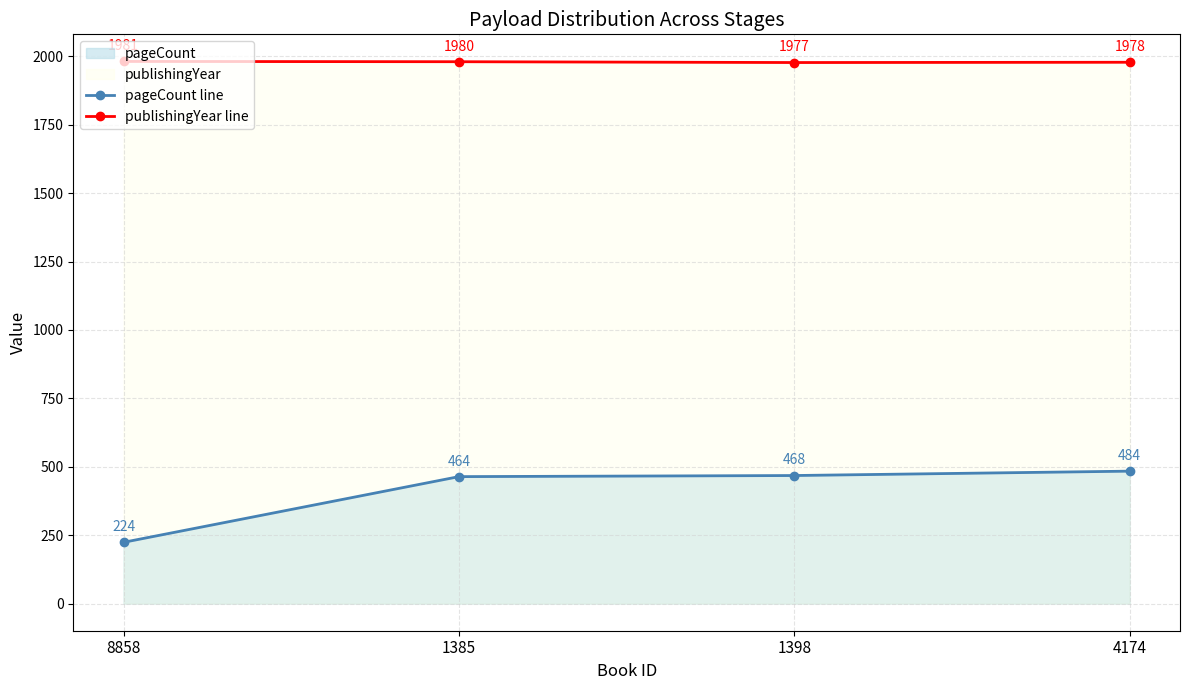

The value of publishingYear line at 4174 is 635. True or false?

False